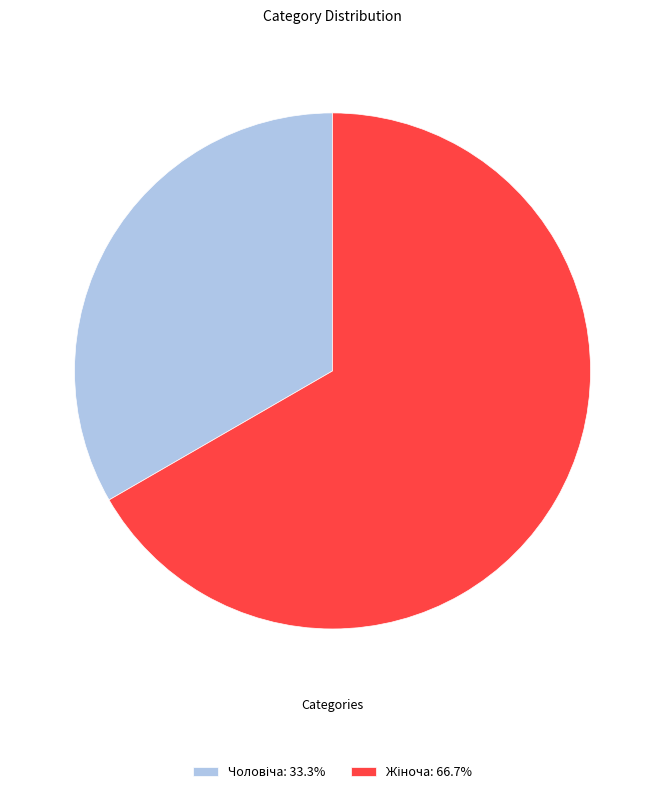

How many segments does this pie chart have?

2